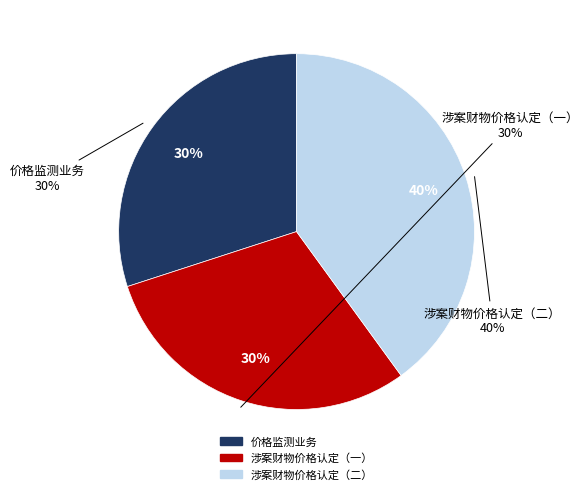

Between 涉案财物价格认定（二） and 价格监测业务, which is larger?

涉案财物价格认定（二）